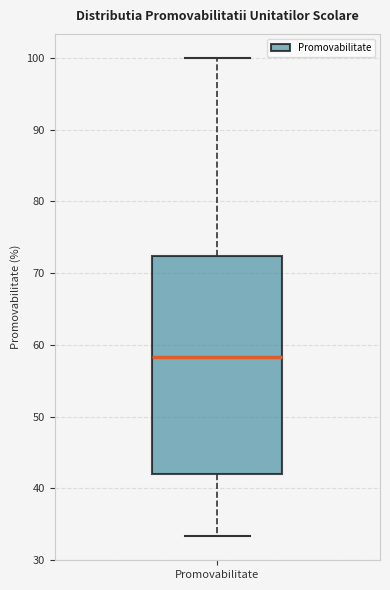

Transcribe this box plot: give where the median line is, the range the box spans, and where the two whiskers end, as read against the y-axis. The values are not printed on the chart, so give them approximately, as read against the axis.

median 58, box 42 to 72, whiskers 33 to 100